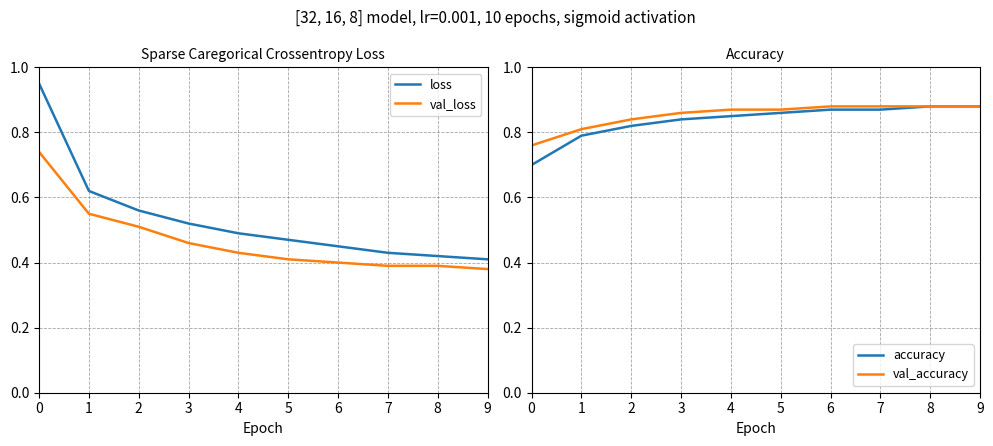

Is it true that val_accuracy equals 1.5 at 6?

False